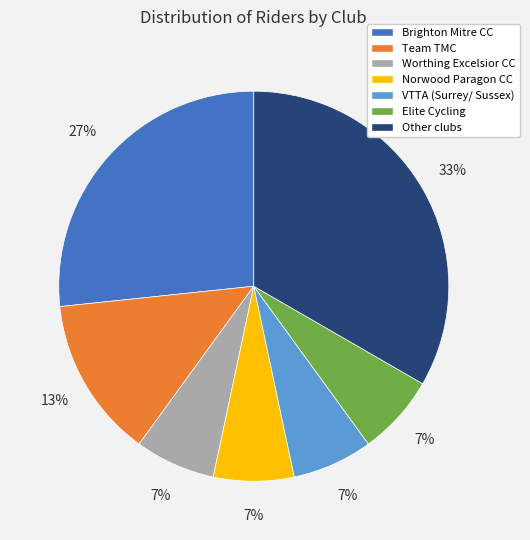

To the nearest percent, what is the combined percentage of Brighton Mitre CC and Team TMC?

40%